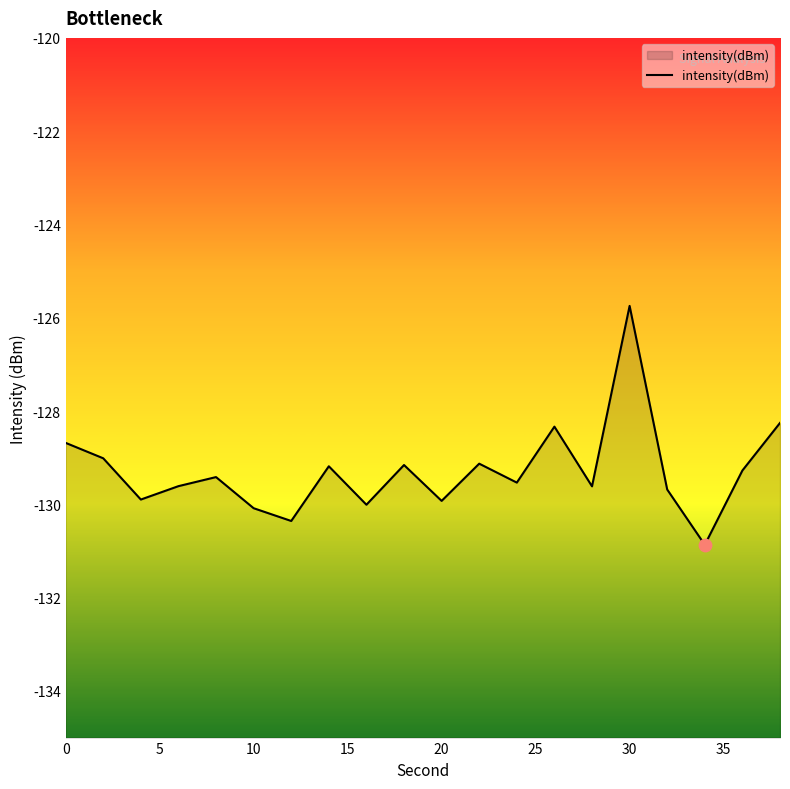

What is the change in value from 25 to 40?

+0.1